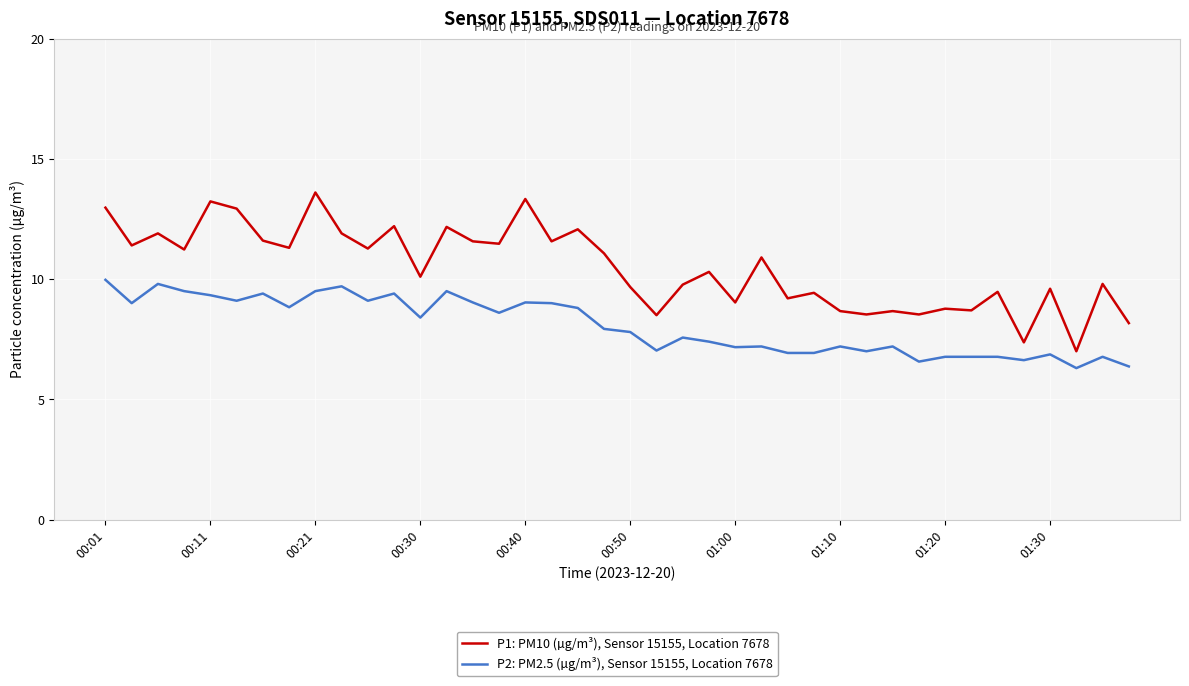

What is the highest value of the P2: PM2.5 (µg/m³), Sensor 15155, Location 7678 series?

10.0